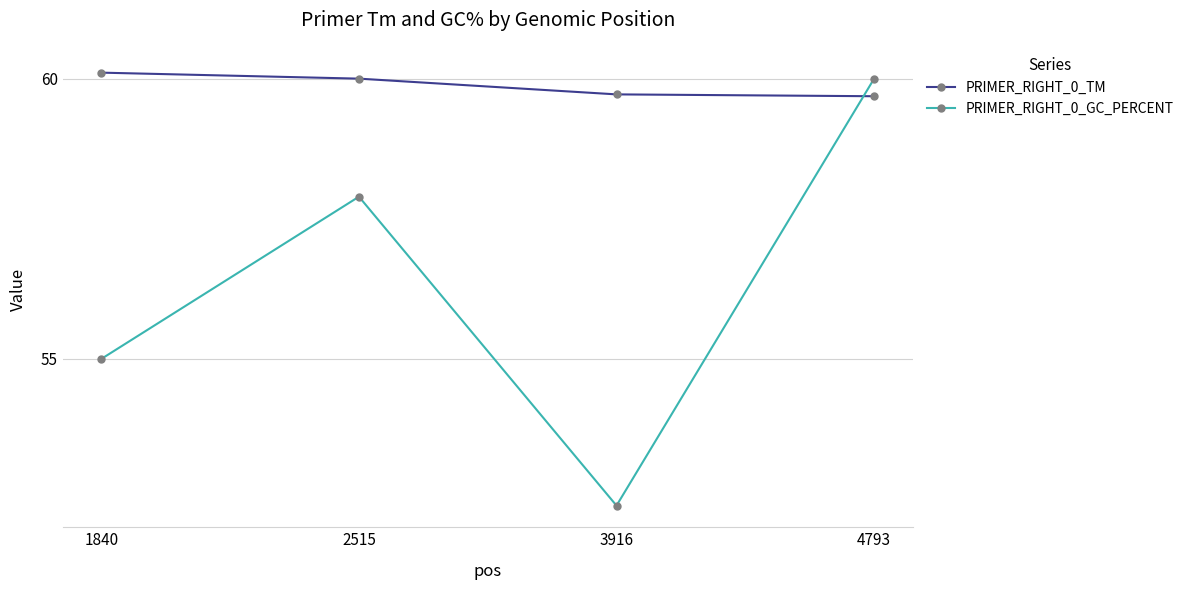

What are all the series names shown in the legend?

PRIMER_RIGHT_0_TM, PRIMER_RIGHT_0_GC_PERCENT